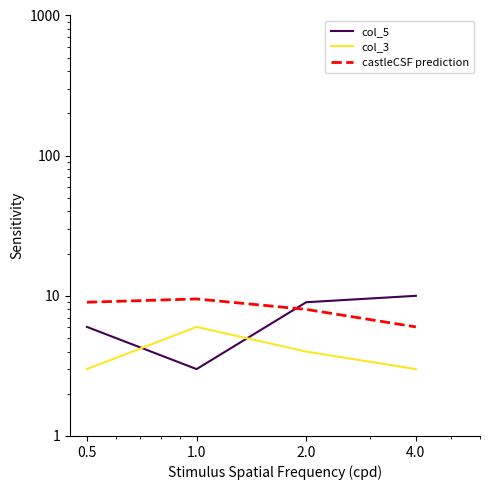

Count the col_5 values in the range 6 to 10.

3